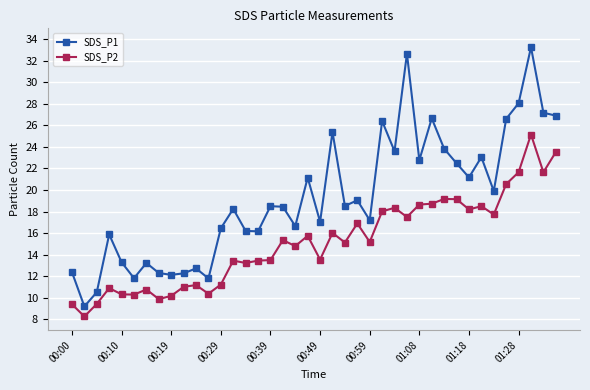

How many values in the SDS_P1 series exceed 18?

22